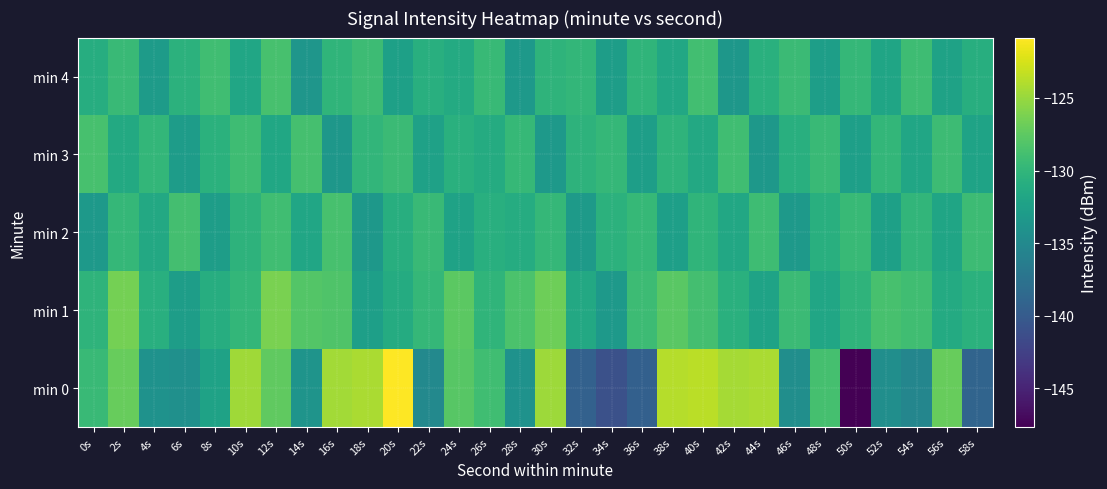

At which category is the sum across all series the highest?

12s